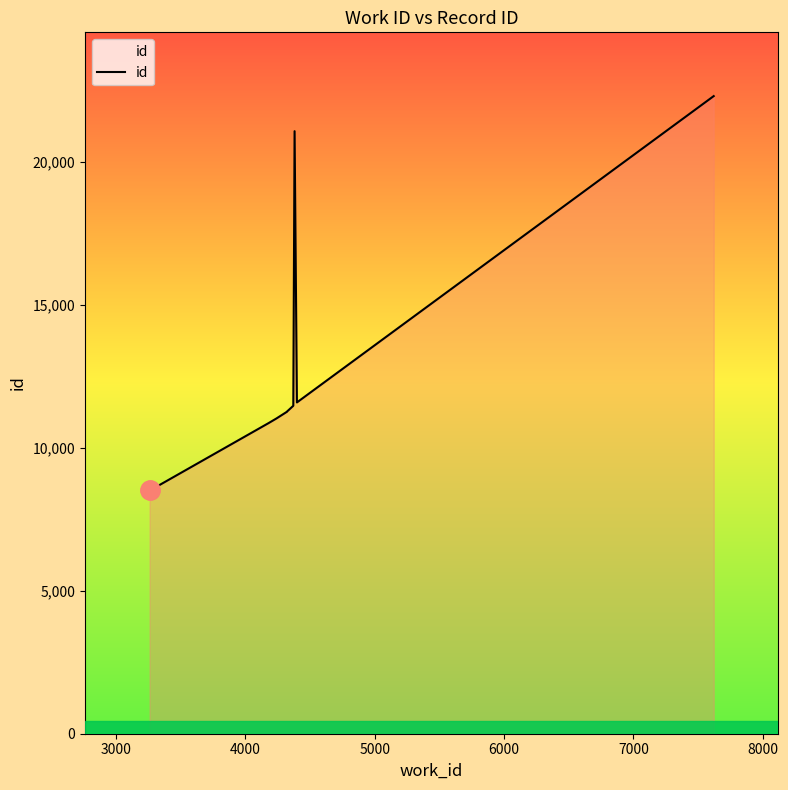

How many data points are above 11271?

4